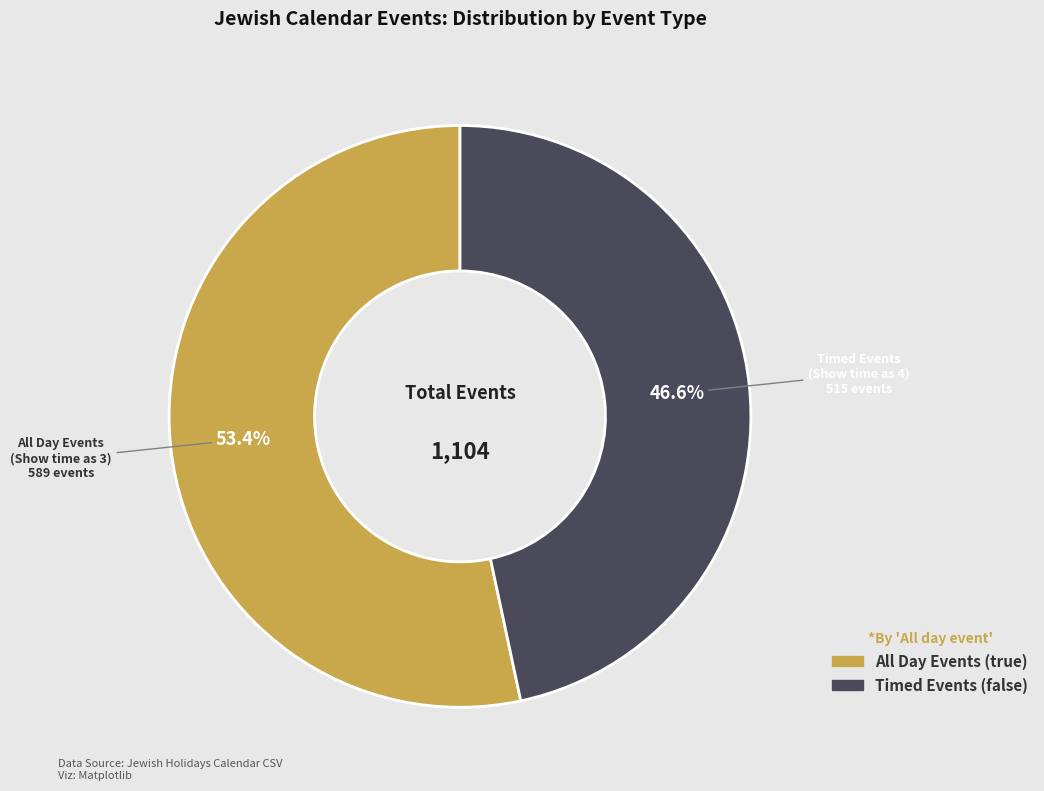

Is there any slice that represents more than half of the pie?

Yes